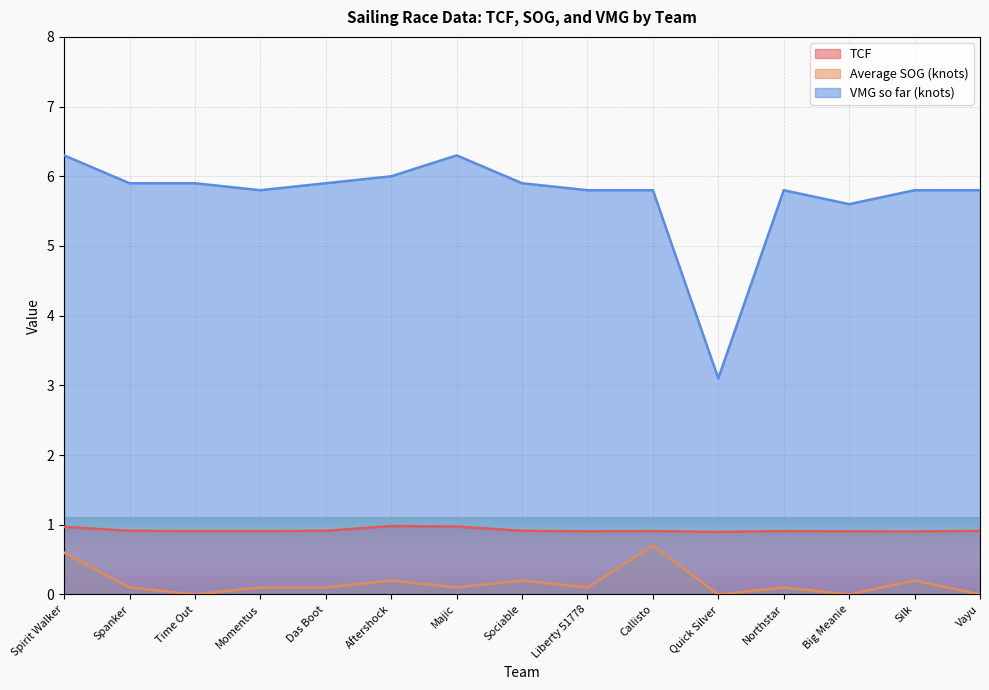

What is the sum of all VMG so far (knots) values?

85.7